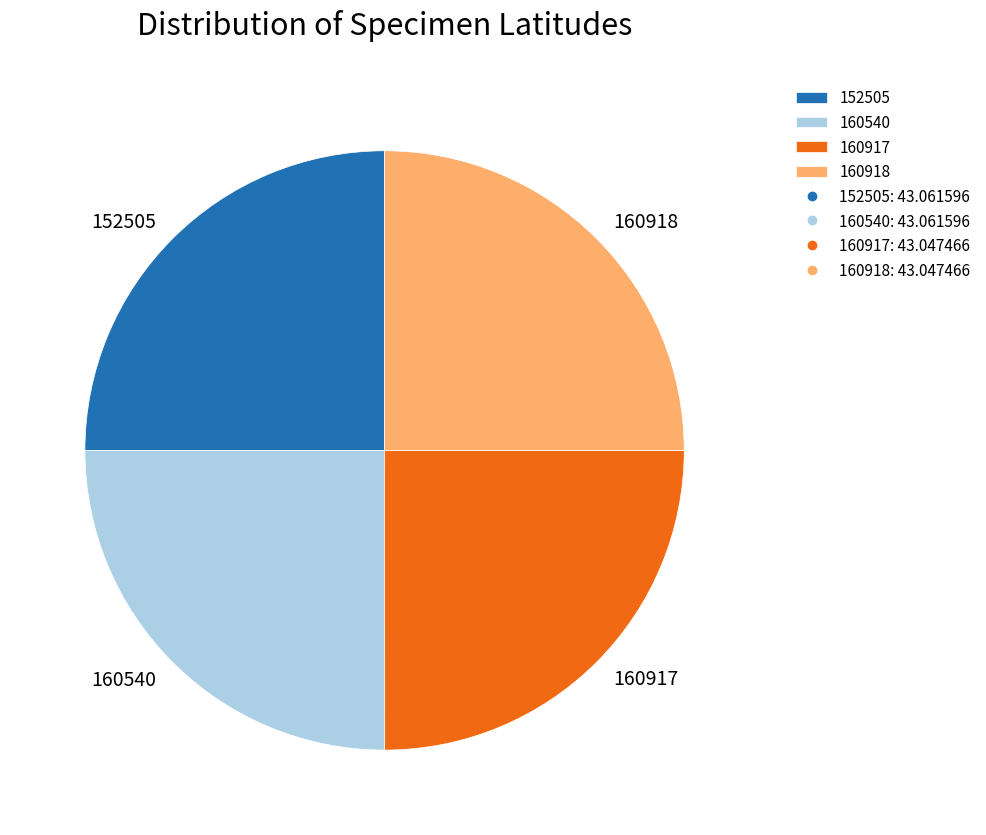

What is the ratio of the value at 160918 to the value at 160540?

1.0